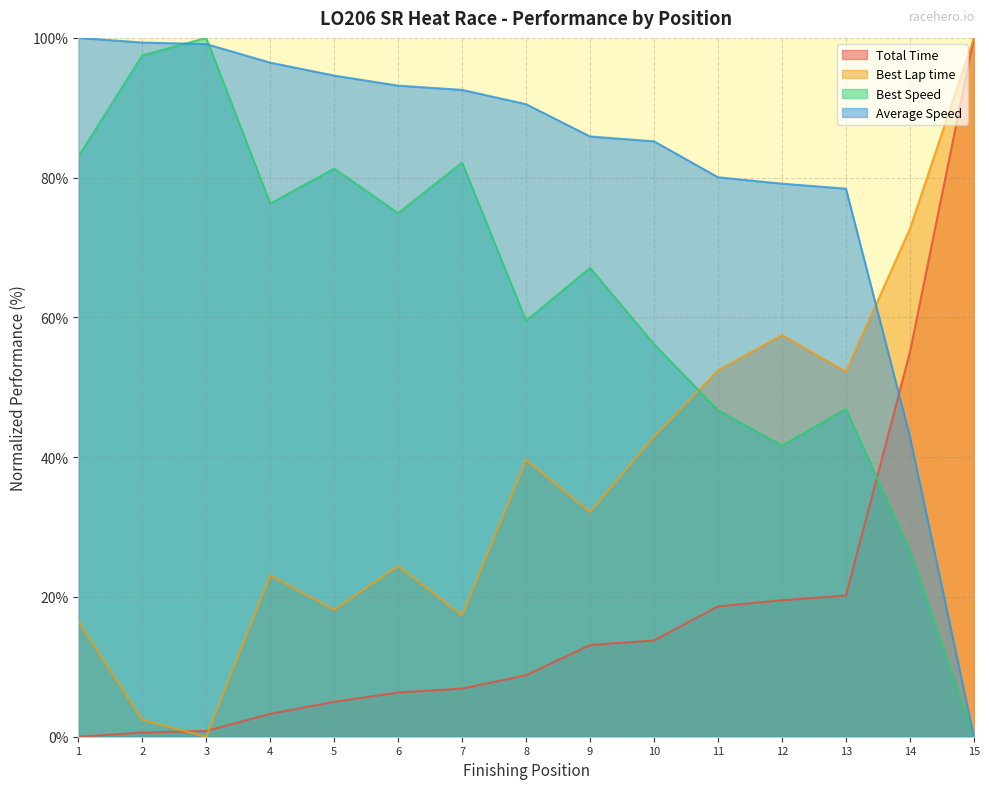

At how many categories does at least one series exceed 95?

5